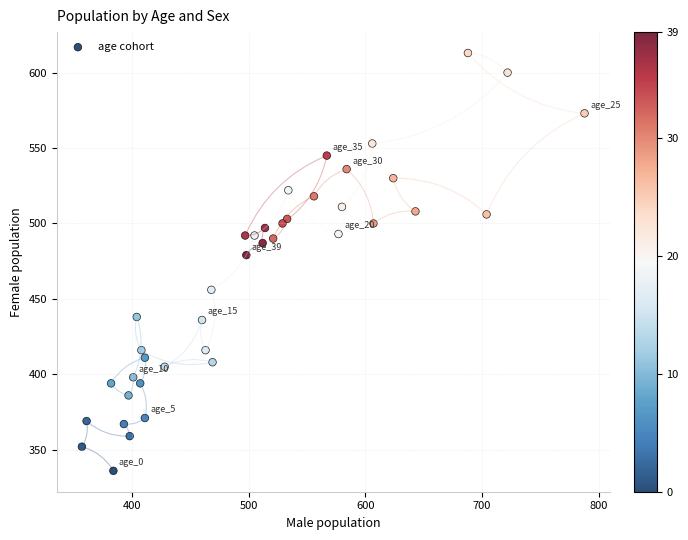

What Y value in the scatter plot is closest to 474?

479